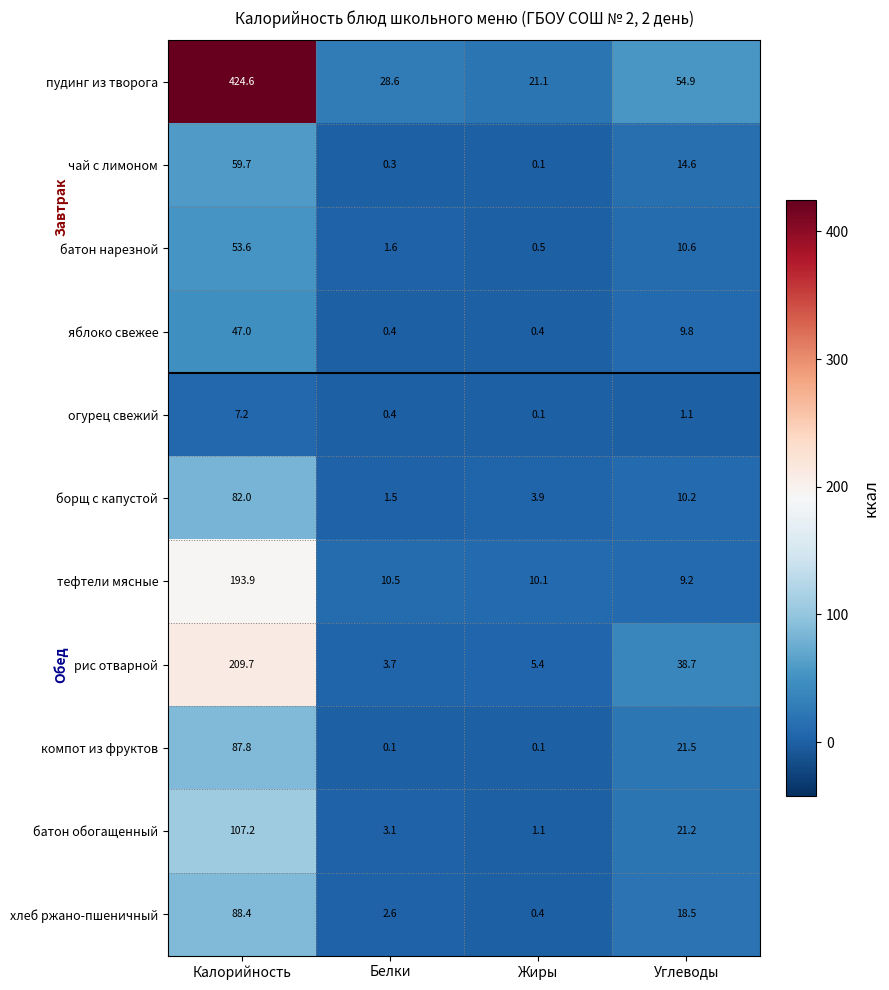

Rank the series by their maximum value, from lowest to highest.

огурец свежий, яблоко свежее, батон нарезной, чай с лимоном, борщ с капустой, компот из фруктов, хлеб ржано-пшеничный, батон обогащенный, тефтели мясные, рис отварной, пудинг из творога